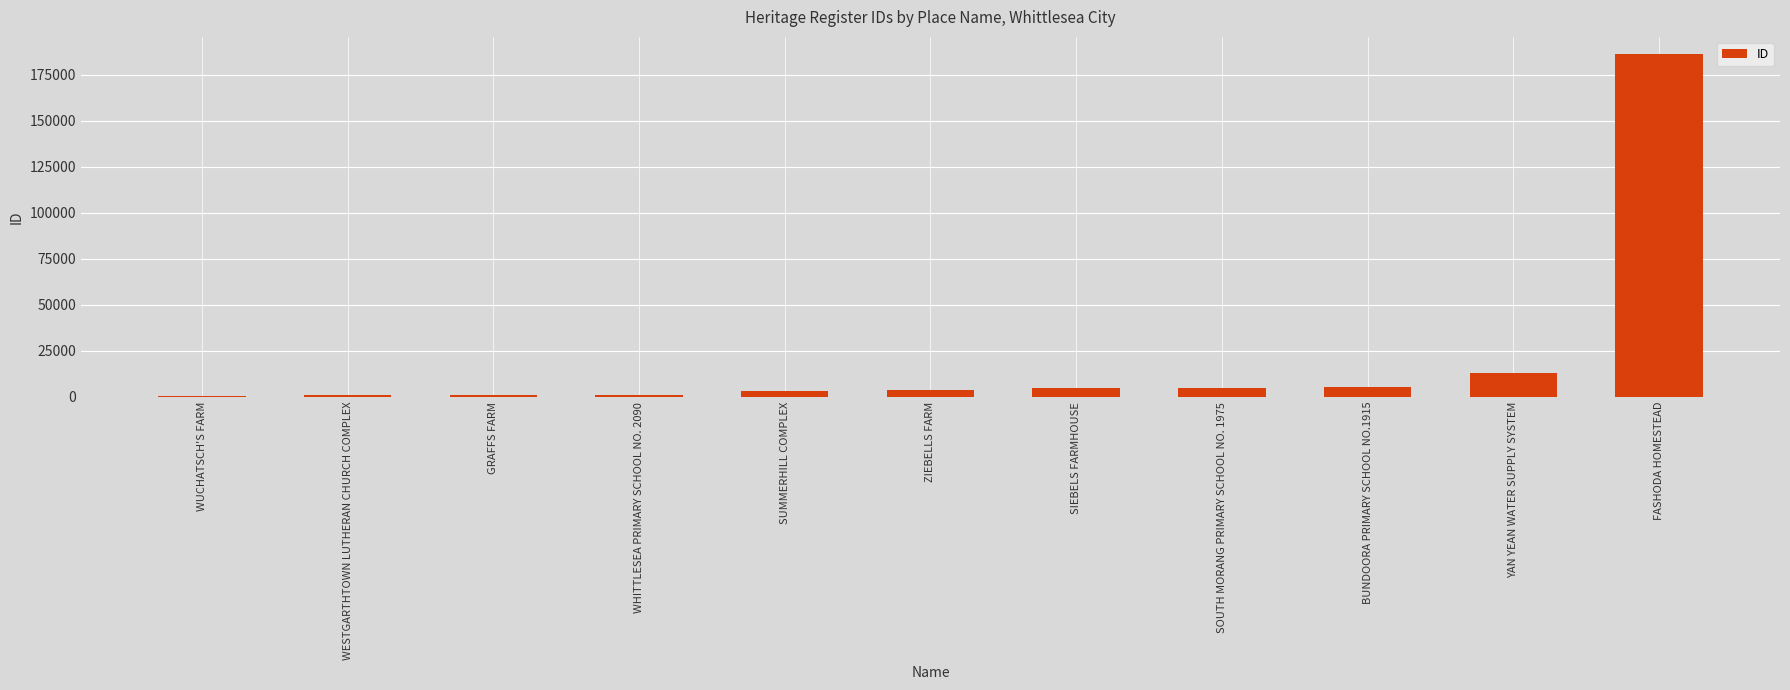

What is the difference between the values at WUCHATSCH'S FARM and BUNDOORA PRIMARY SCHOOL NO.1915?

4562